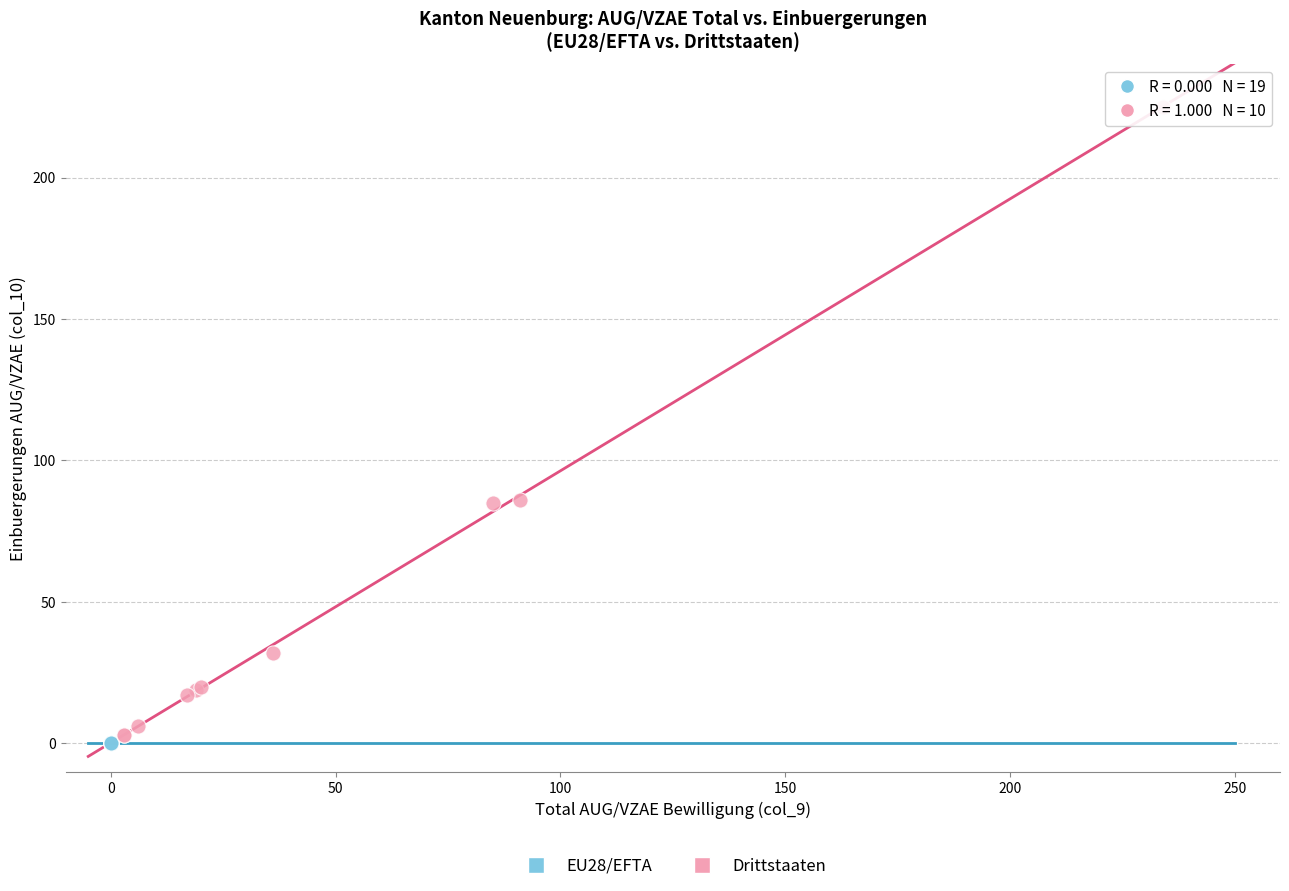

What are all the series names shown in the legend?

EU28/EFTA, Drittstaaten